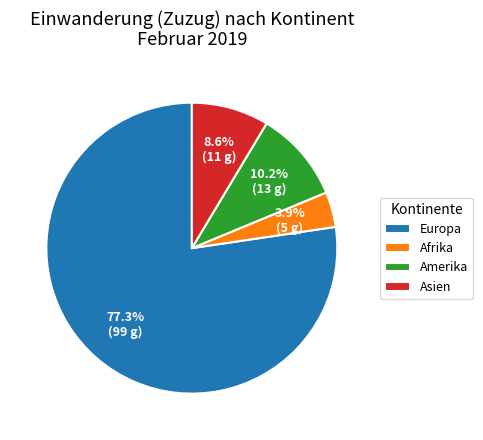

What is the ratio of the value at Amerika to the value at Asien?

1.2